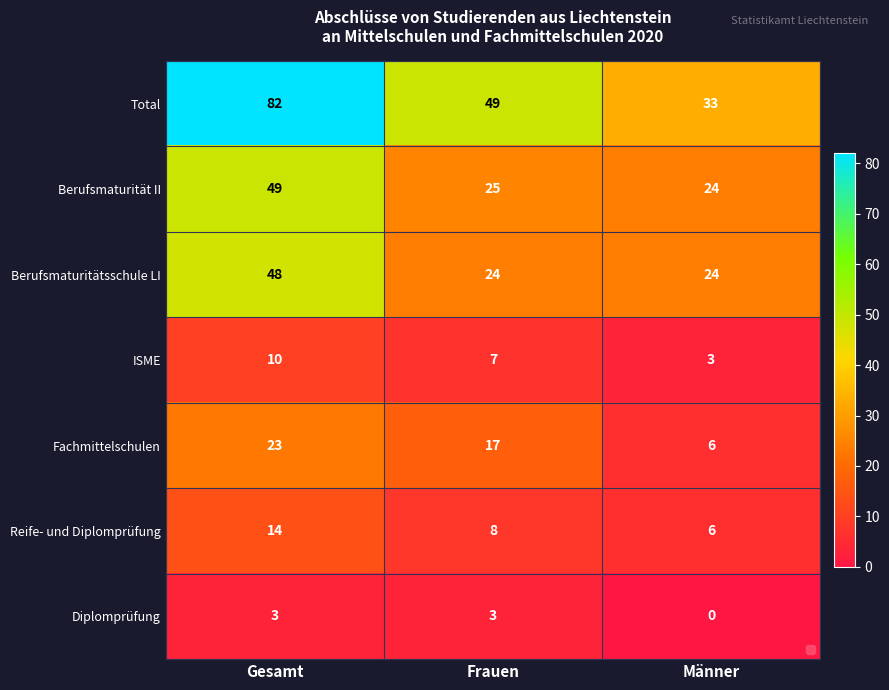

At how many categories does at least one series exceed 57?

1